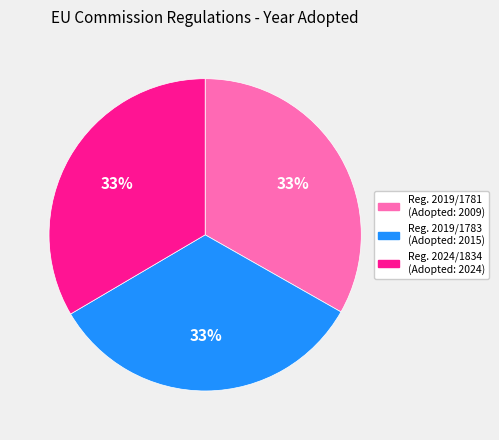

Is there any slice that represents more than half of the pie?

No